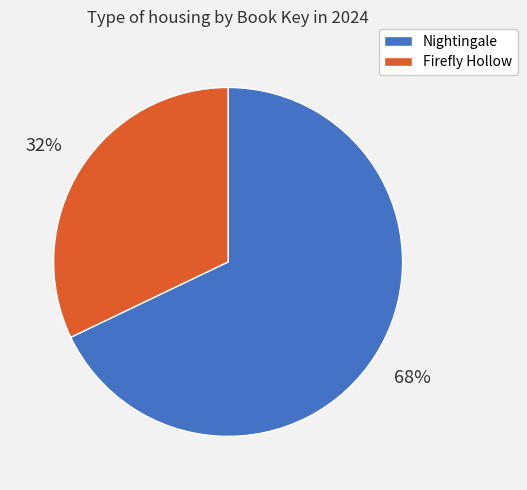

Does Firefly Hollow account for over 50% of the chart?

No